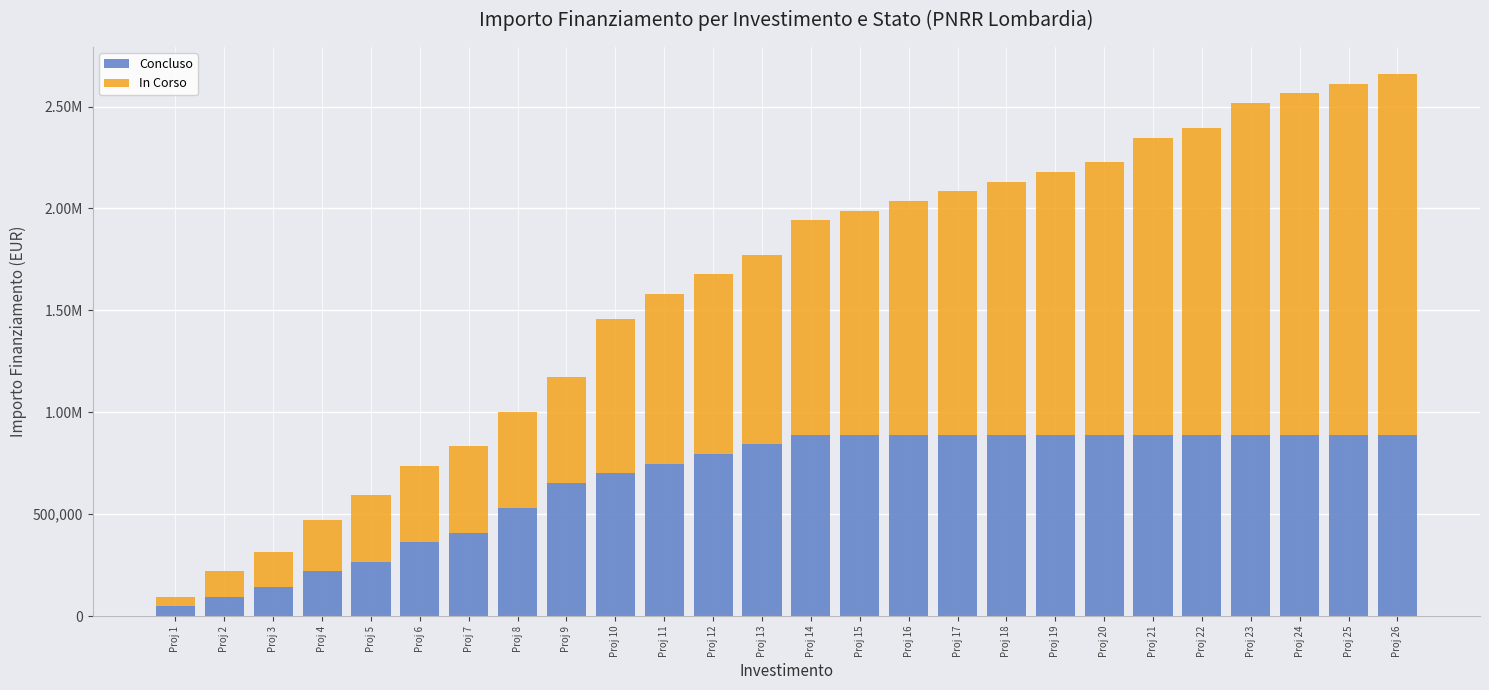

List the series in order of their peak value, lowest first.

Concluso, In Corso